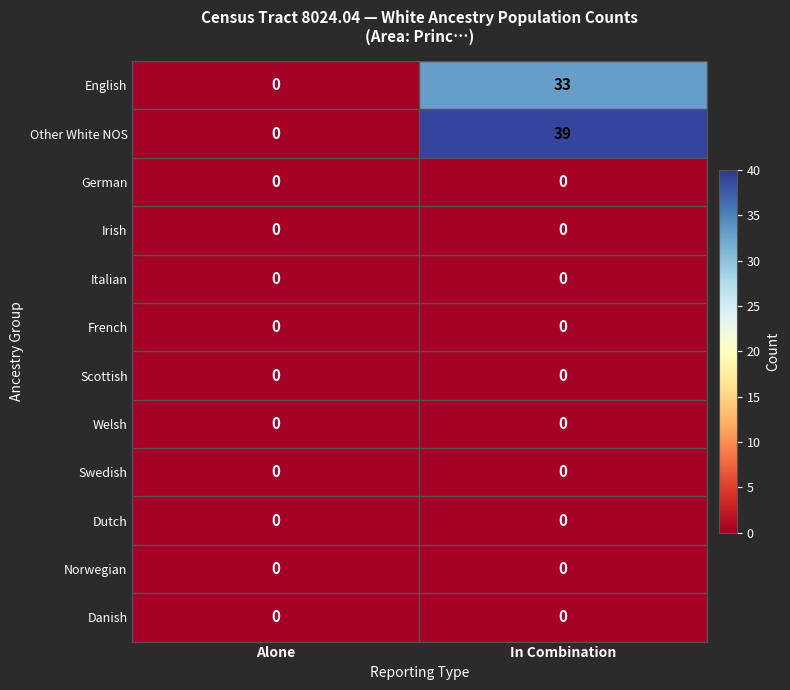

What is the maximum value shown in the chart?

39